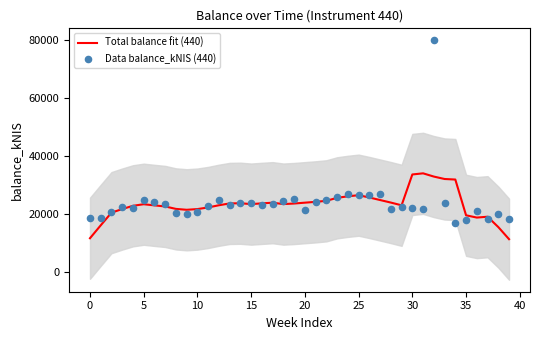

Which series has the widest spread of Y values?

Data balance_kNIS (440)